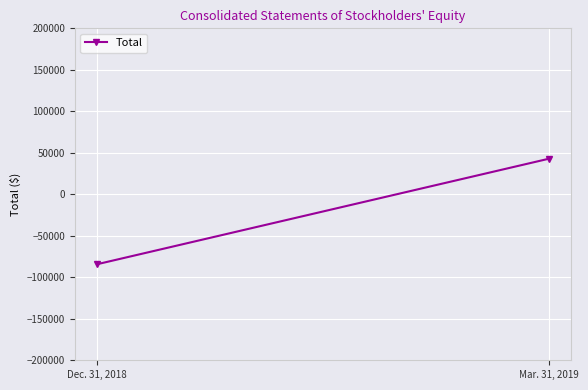

The chart shows a value of -123885 at Dec. 31, 2018. True or false?

False